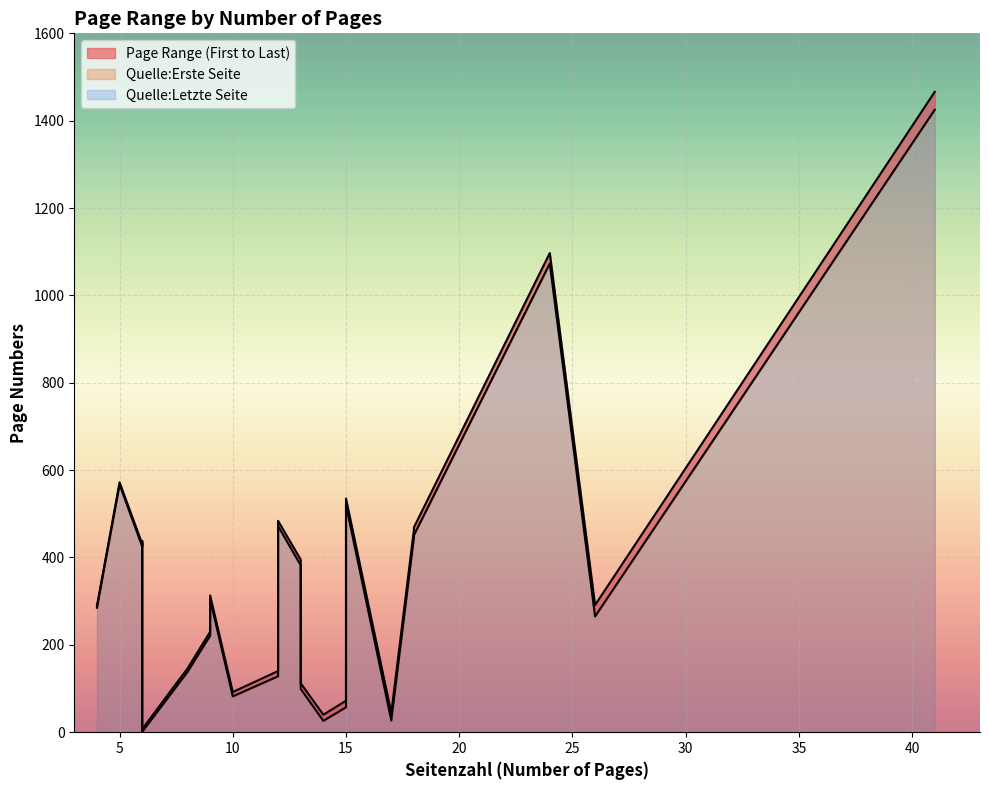

Rank the series at 41 from lowest to highest value.

Quelle:Erste Seite, Quelle:Letzte Seite